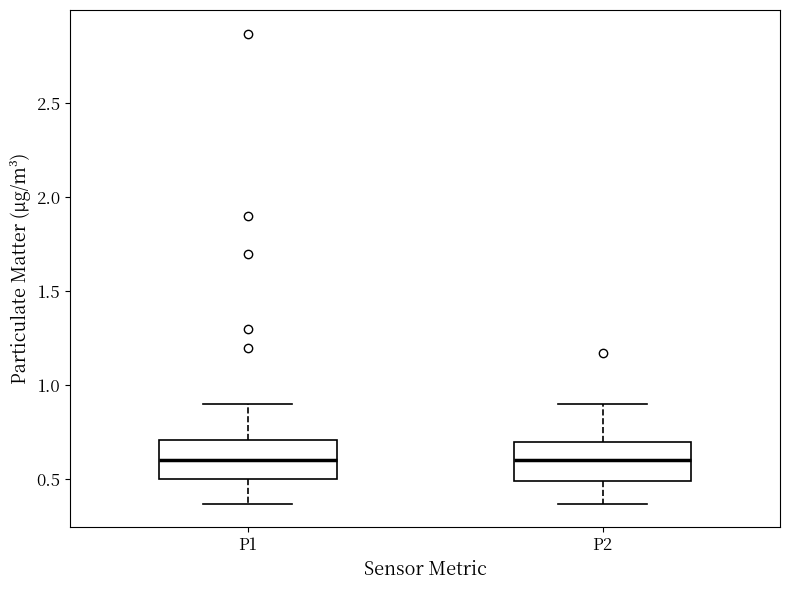

Reading left to right, read every box against the y-axis: the position of its median line, the range the box covers, and the ends of its whiskers. The values are not printed on the chart, so give them approximately, as read against the axis.

P1: median 0.60, box 0.50 to 0.70, whiskers 0.35 to 0.90
P2: median 0.60, box 0.50 to 0.70, whiskers 0.35 to 0.90